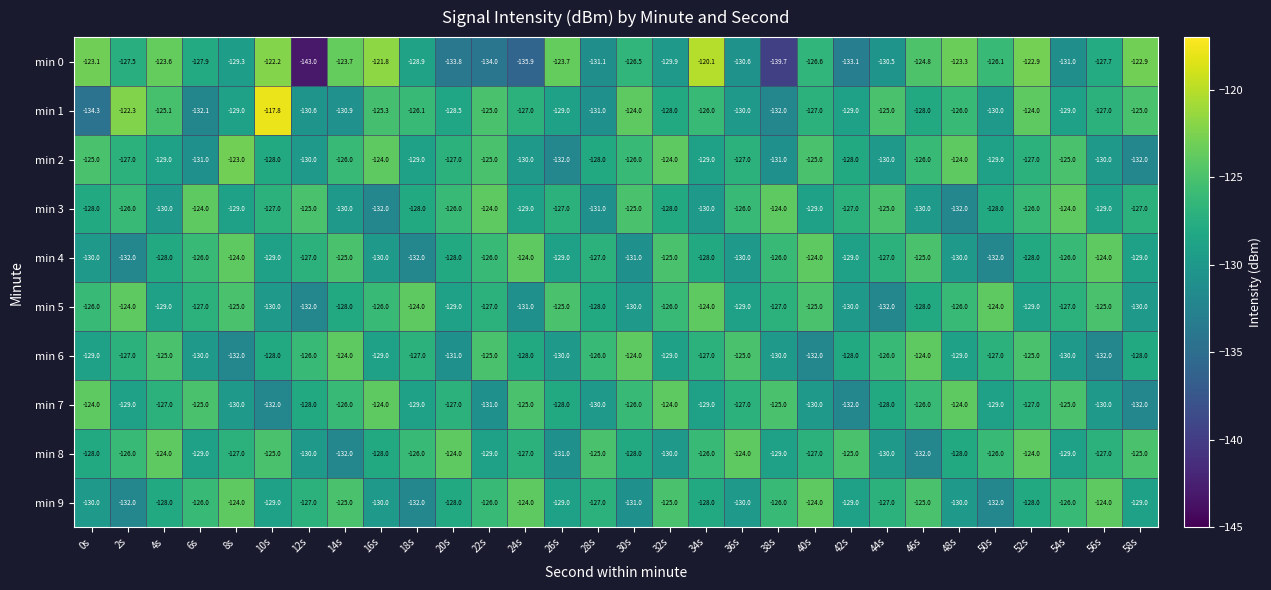

How many min 6 values are between -130 and -126?

19